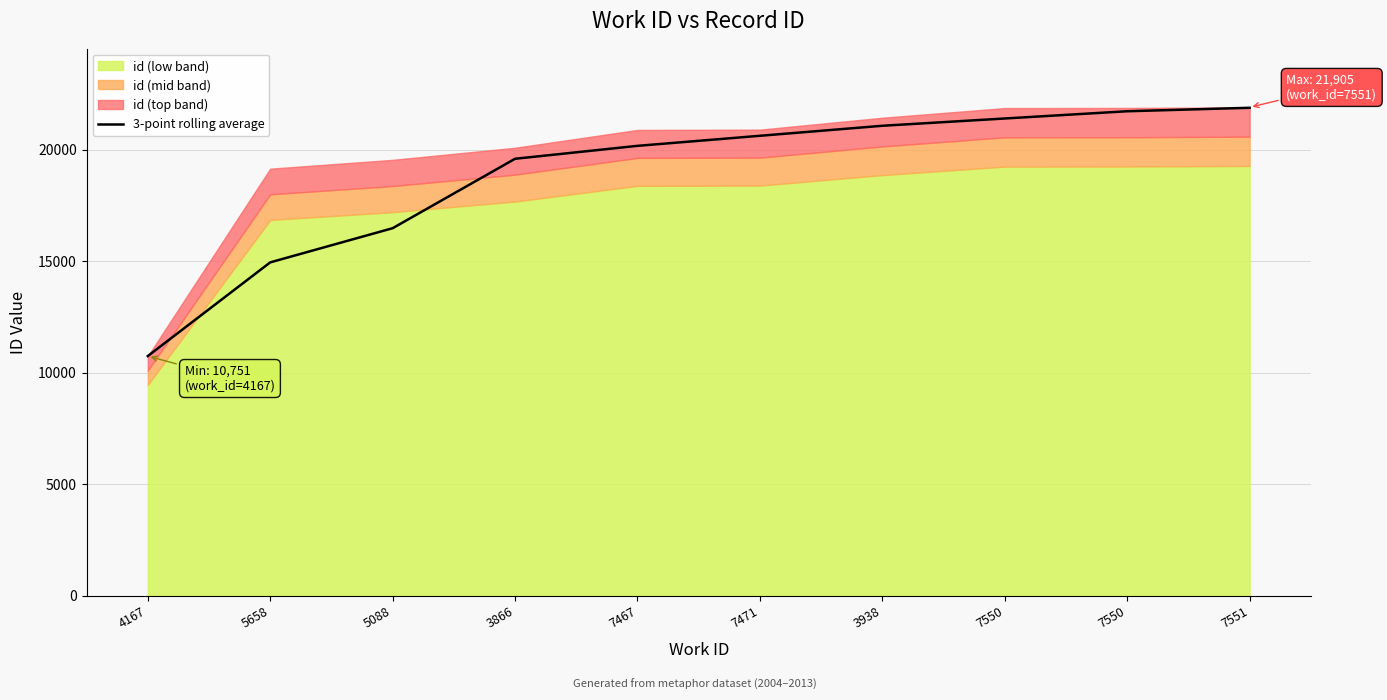

What is the value of the 2nd point from the left?

14952.5